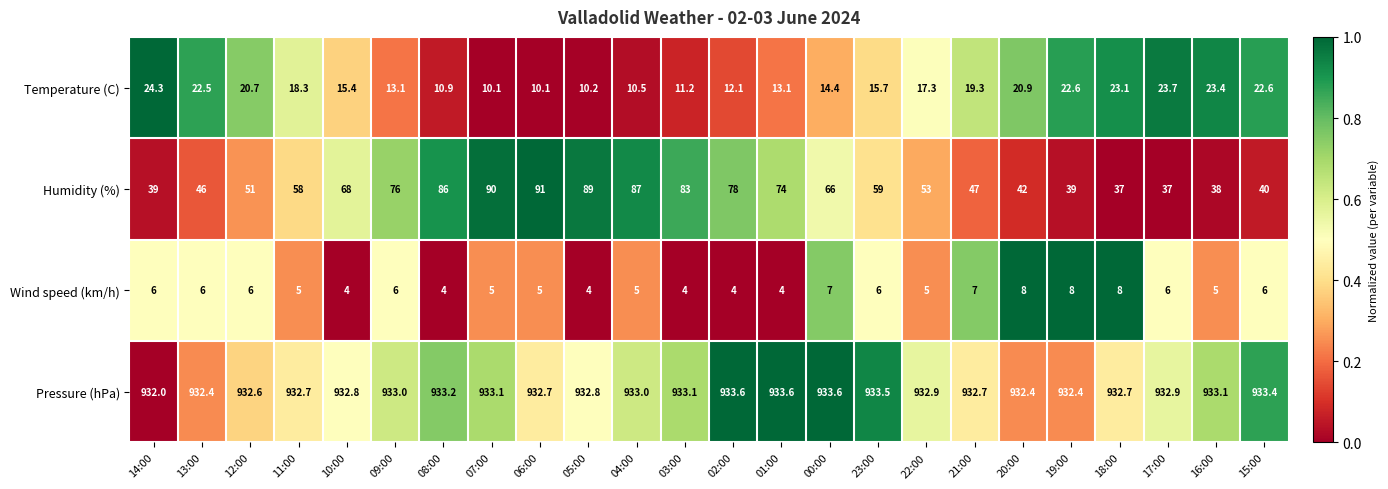

The value of Temperature (C) at 01:00 is 5.2. True or false?

False